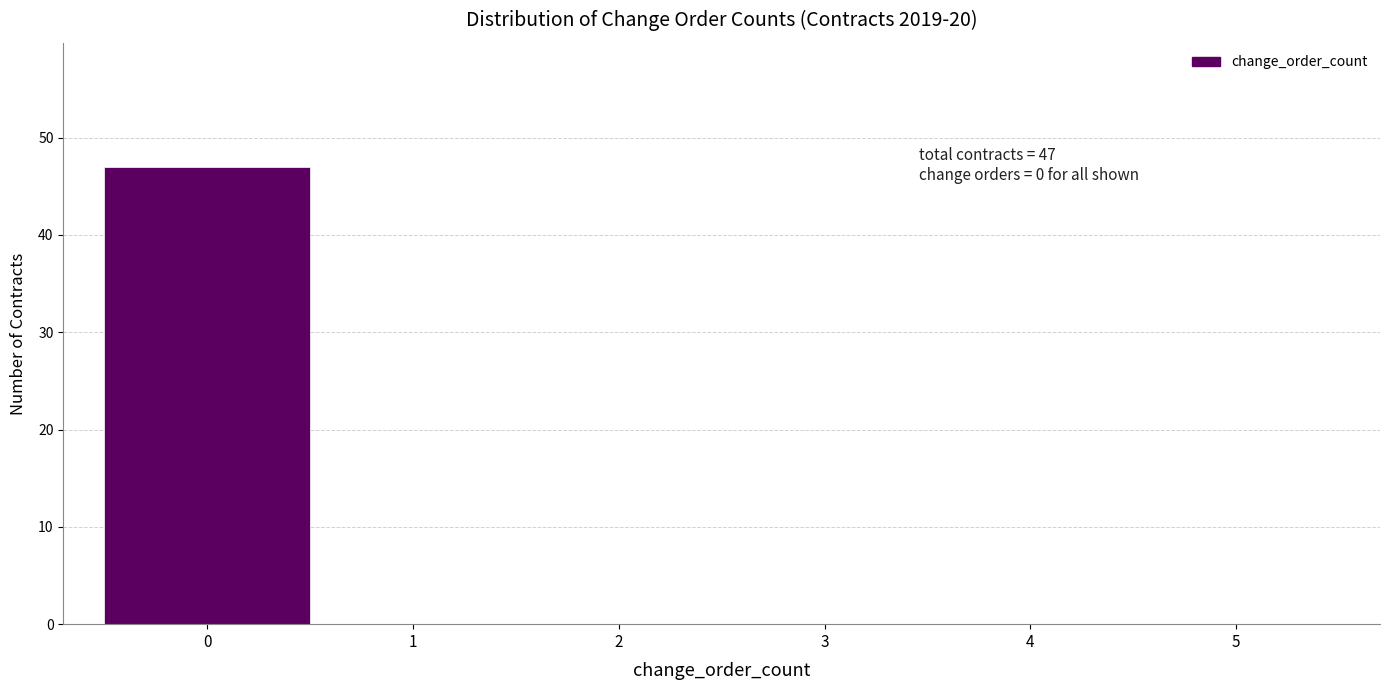

Which range on the x-axis has the tallest bar?

-0.5 to 0.5